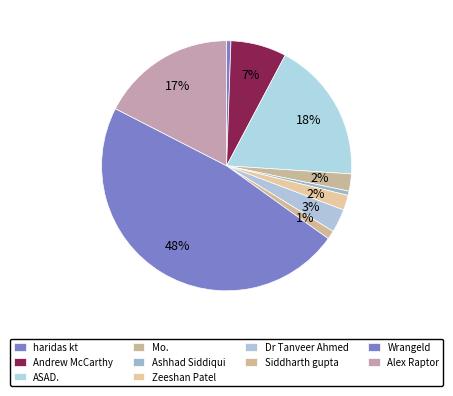

What percentage is the Siddharth gupta slice, to the nearest percent?

1%